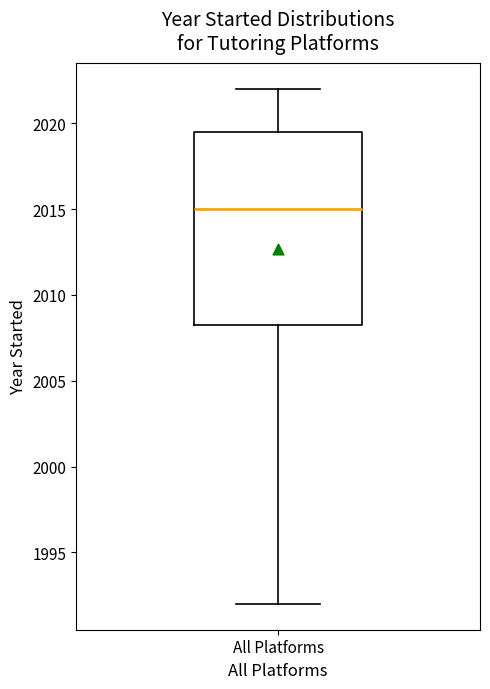

Where does the lower whisker of the box for All Platforms end on the y-axis? The values are not printed on the chart, so give them approximately, as read against the axis.

1992.0